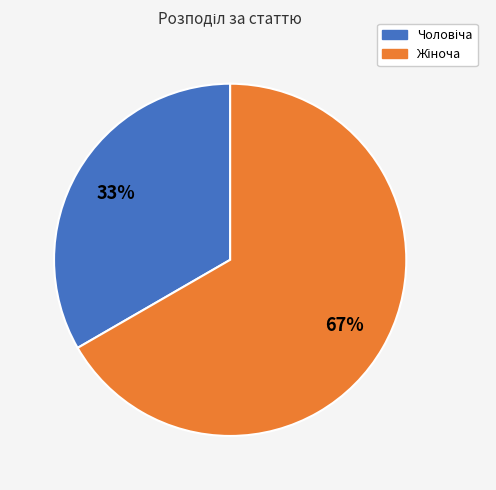

Does any single category account for the majority?

Yes